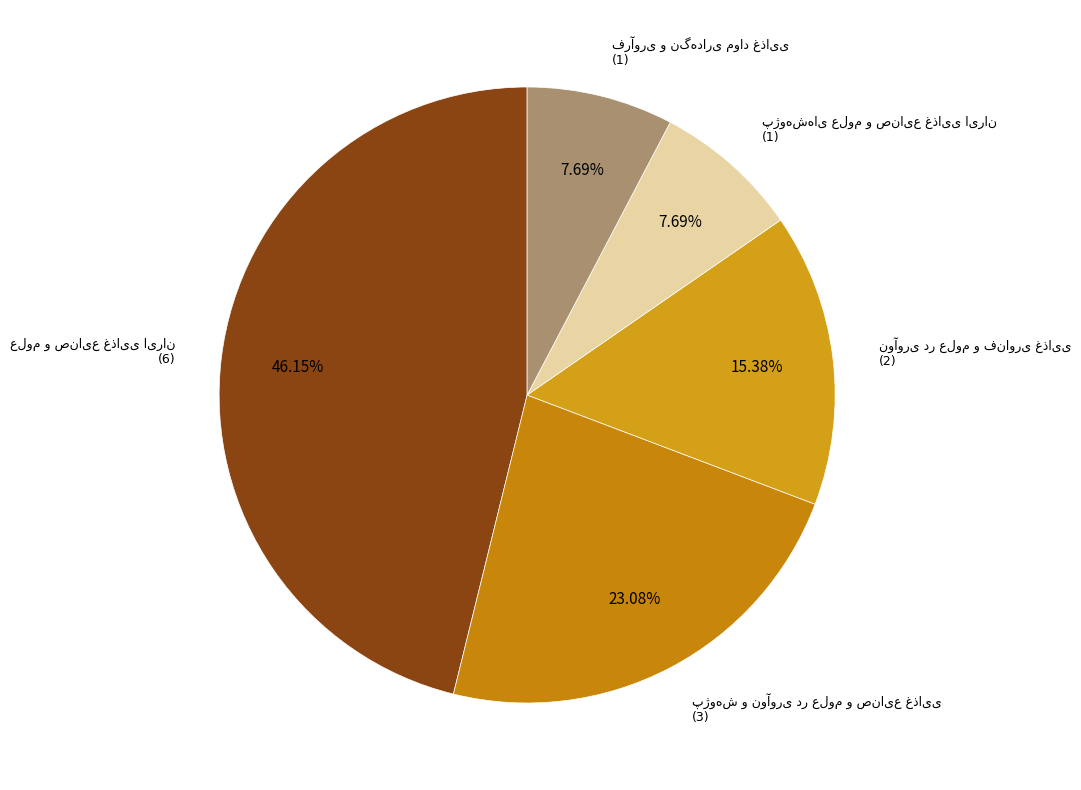

Count the number of slices in the pie.

5